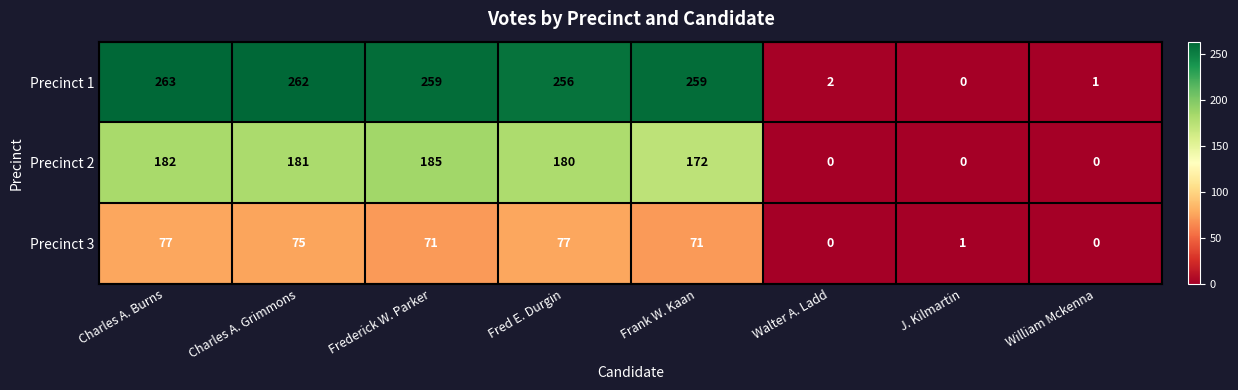

At which category does the chart reach its peak across all series?

Charles A. Burns